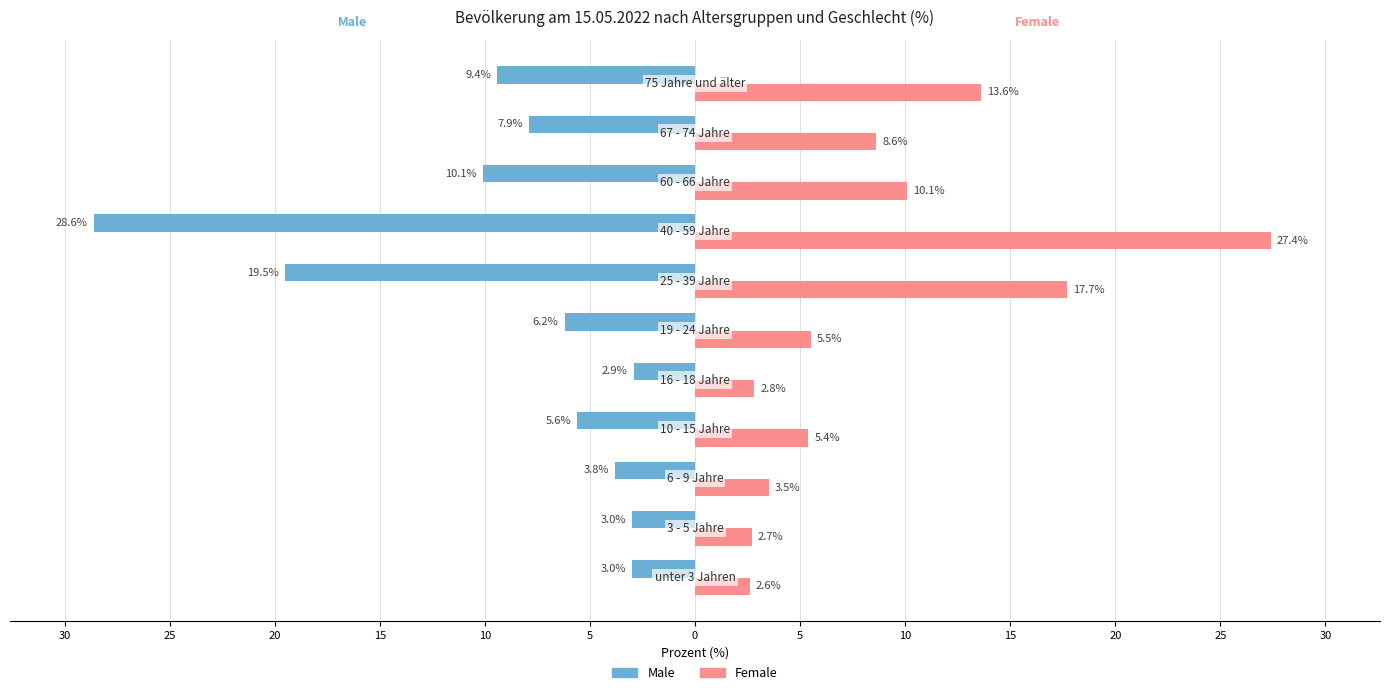

What is the minimum value shown in the chart?

-28.6